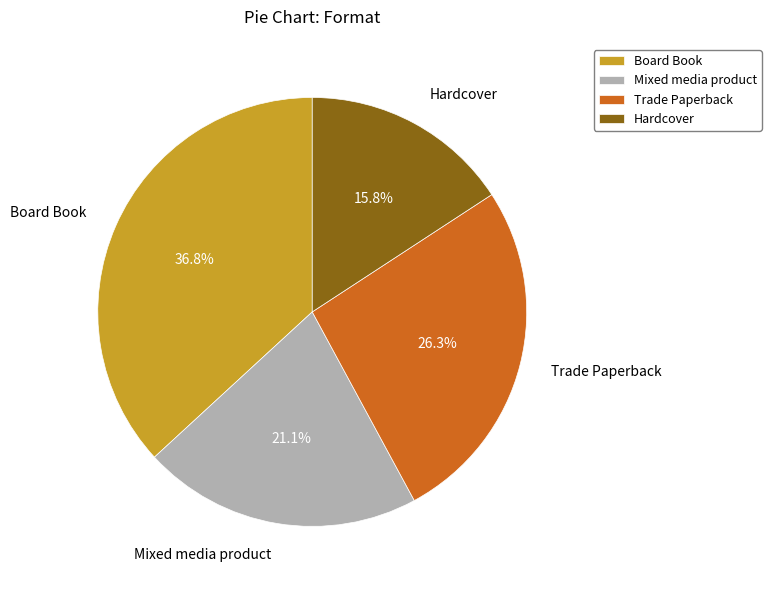

Does Mixed media product represent more than half of the total?

No